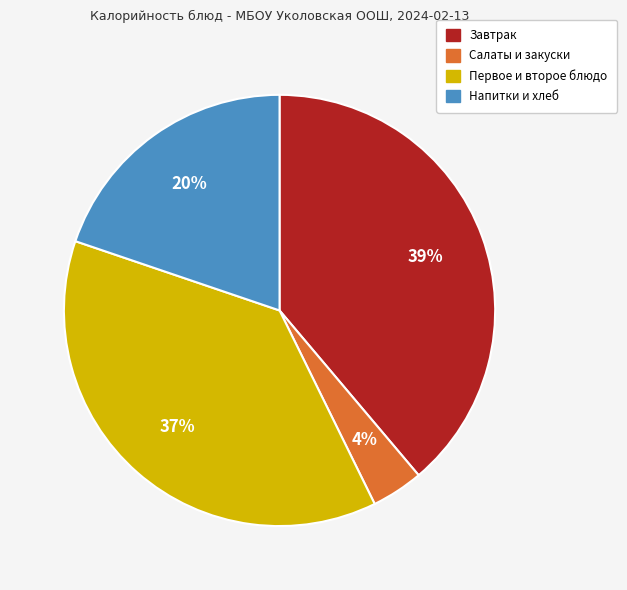

Count the number of slices in the pie.

4